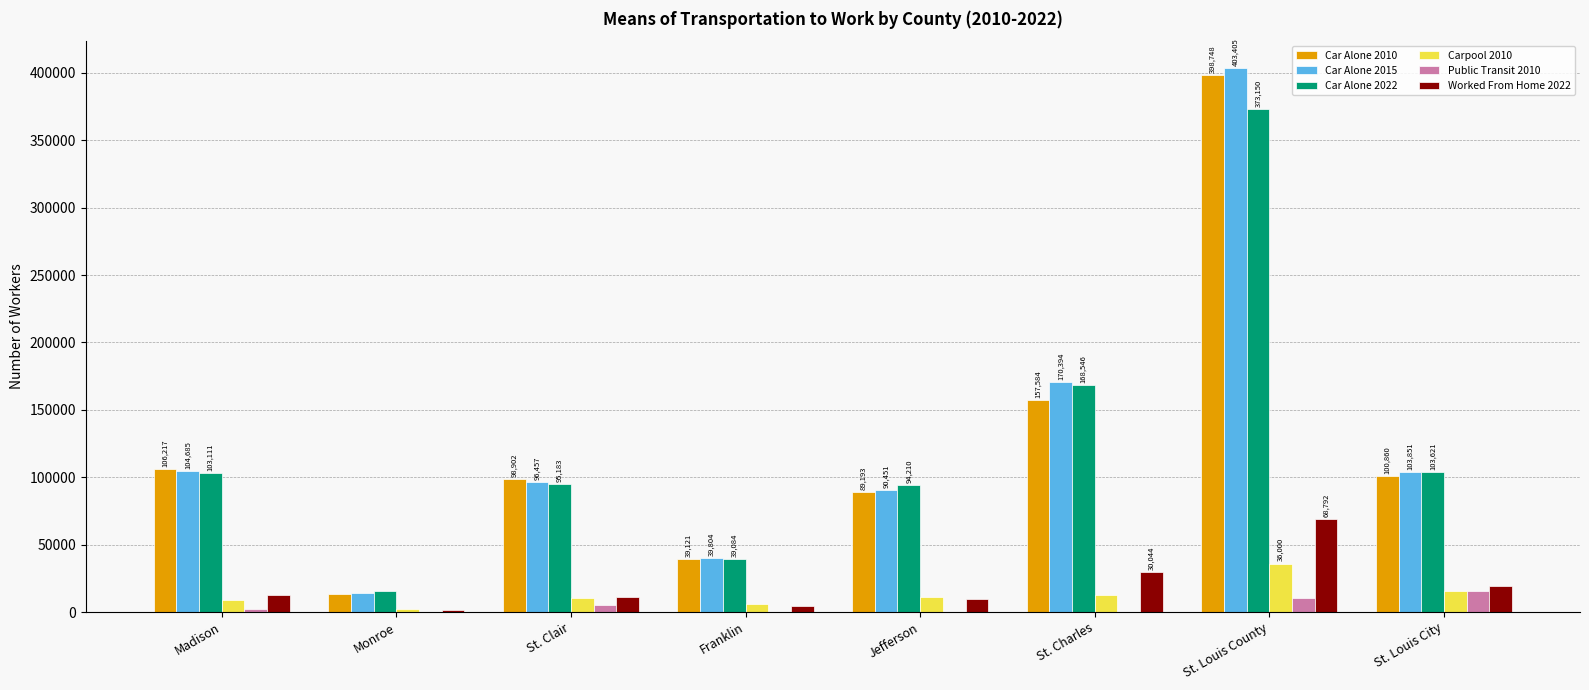

Is the value of Car Alone 2022 at Madison greater than the value of Car Alone 2015 at St. Louis County?

No